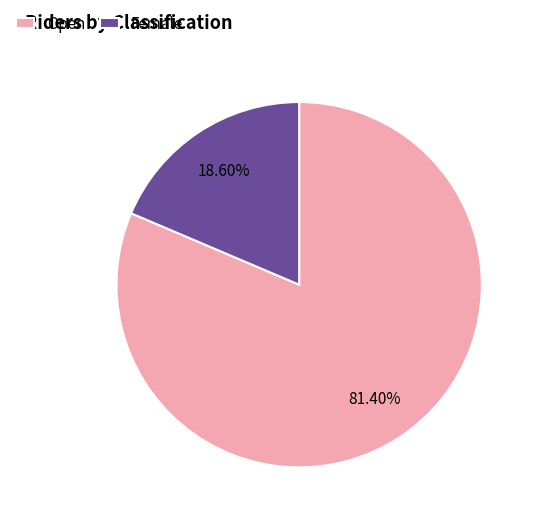

What percentage is the Female slice, to the nearest percent?

19%